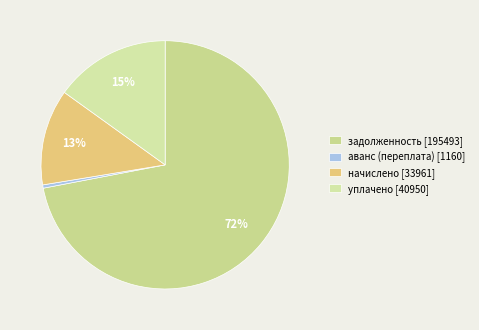

Count the number of slices in the pie.

4